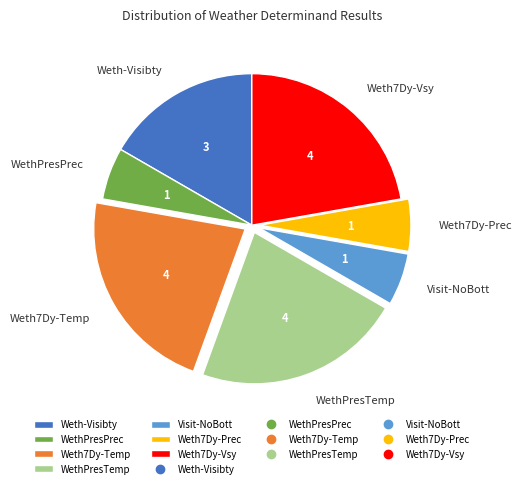

Is it true that Visit-NoBott is 18% of the pie?

False